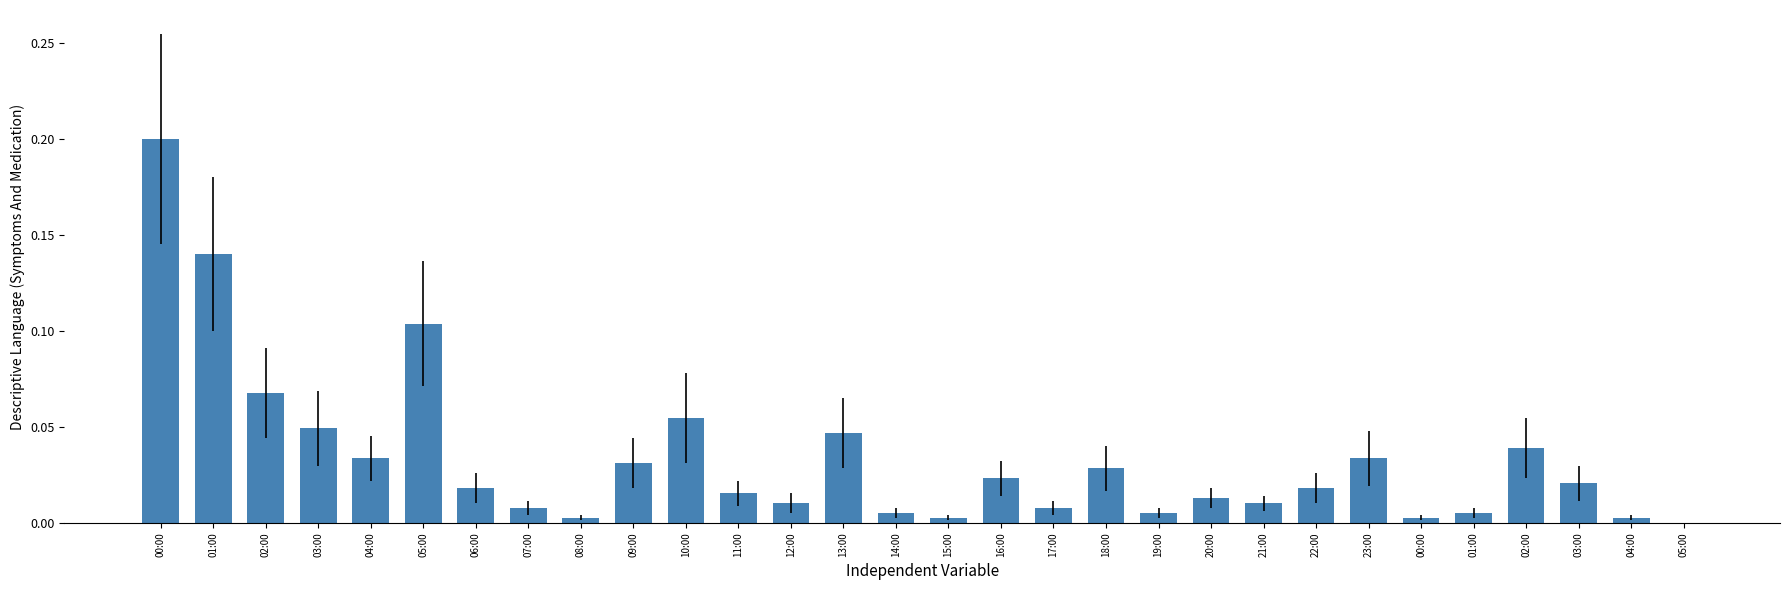

Which has a higher value, 10:00 or 09:00?

10:00